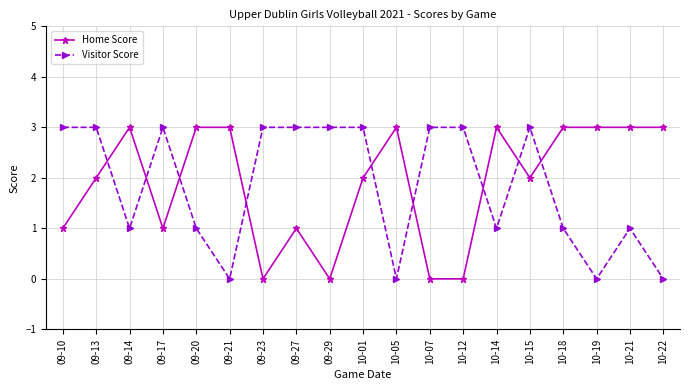

Count the number of categories in the chart.

19